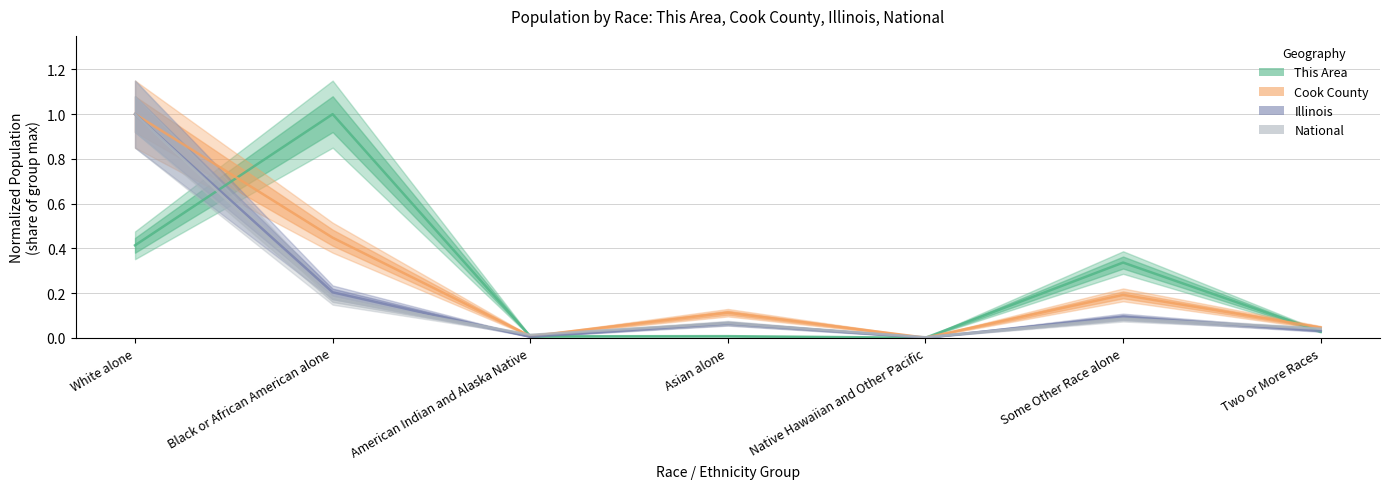

Between which two adjacent categories do This Area and Illinois first intersect?

White alone and Black or African American alone